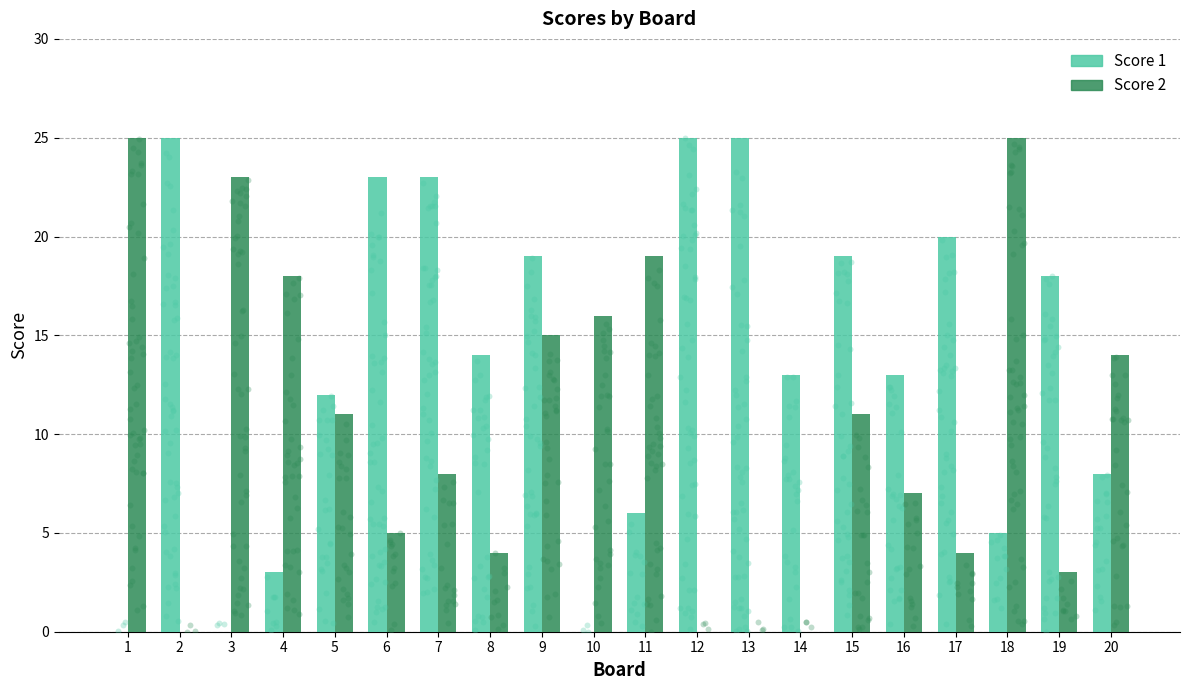

At which category is the sum across all series the highest?

9